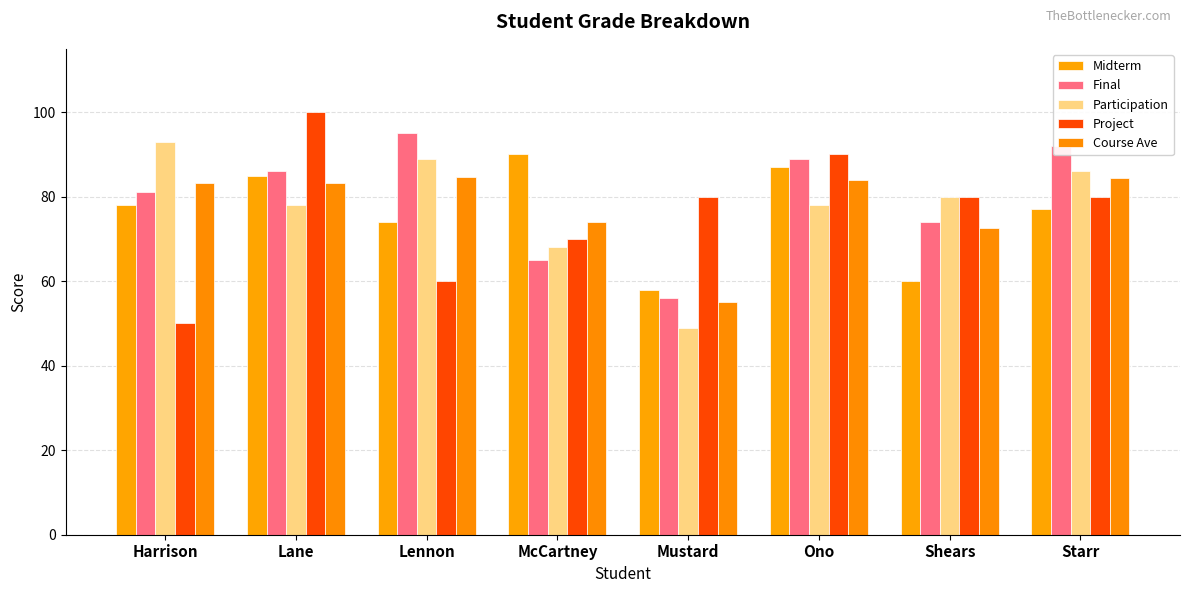

What is the difference between the maximum and minimum values in the Final series?

39.0